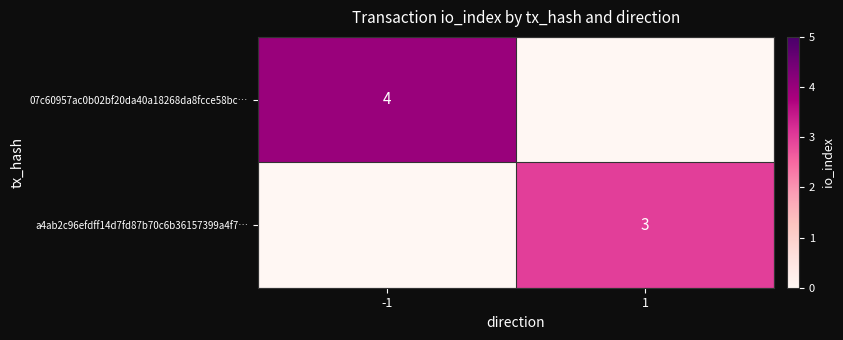

What is the greatest value displayed?

4